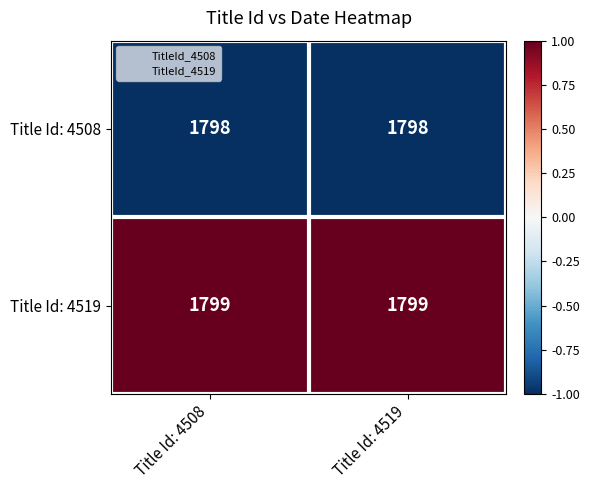

Which series has the largest total across all categories?

Title Id: 4519